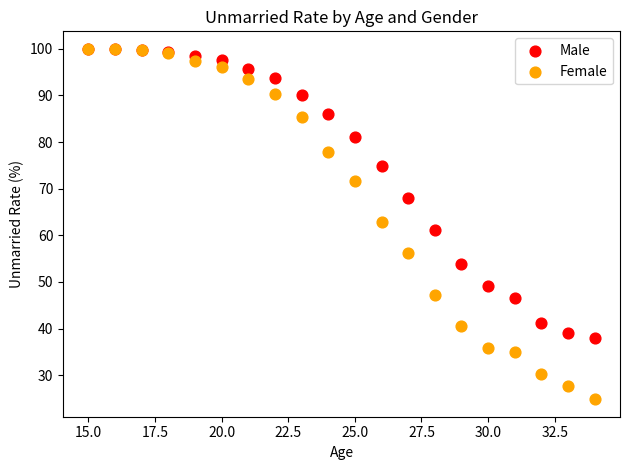

What are all the series names shown in the legend?

Male, Female